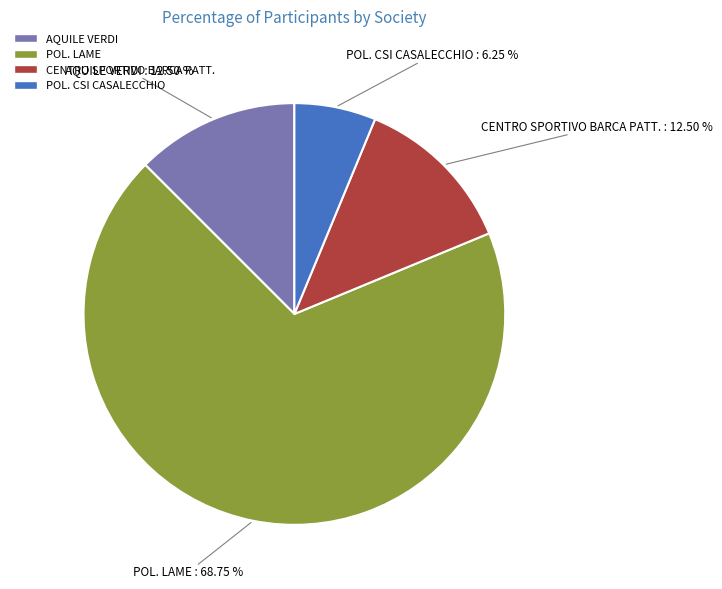

To the nearest percent, what is the average slice percentage?

25%